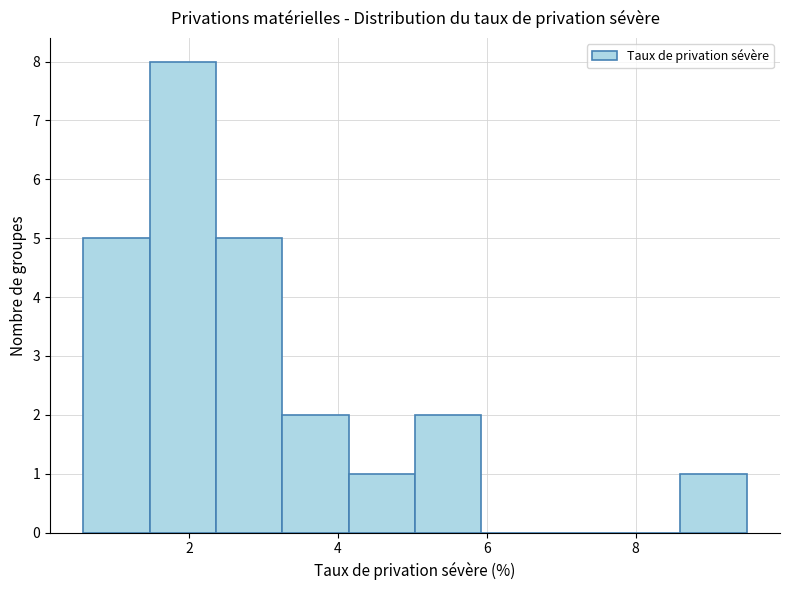

How tall is the bar that spans 5.0 to 6.0 on the x-axis? Neither the bar edges nor the heights are printed on the chart, so give them approximately, as read against the axes.

2